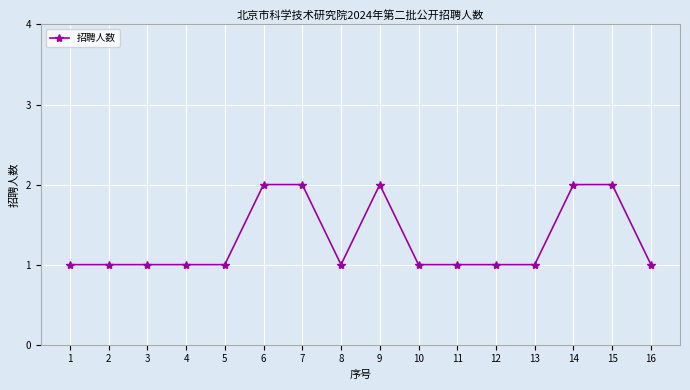

Which has a higher value, 9 or 3?

9